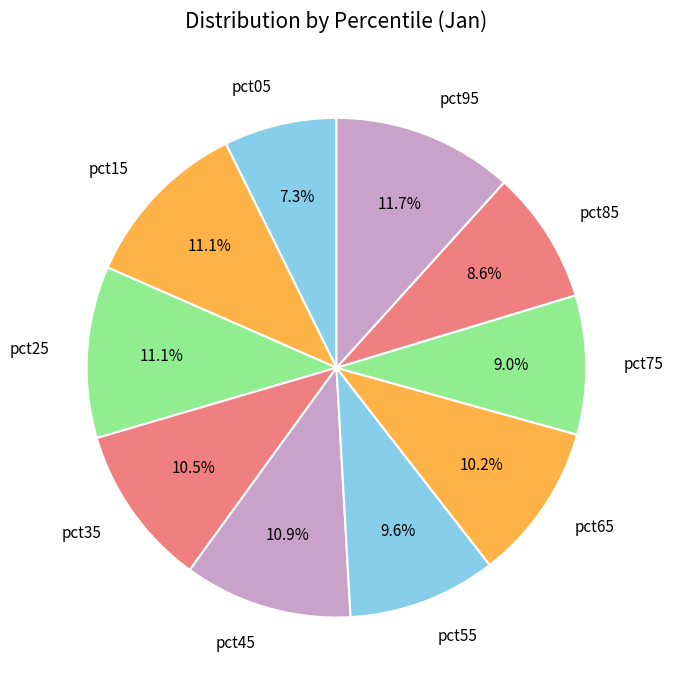

What is the smallest slice in the pie chart?

pct05